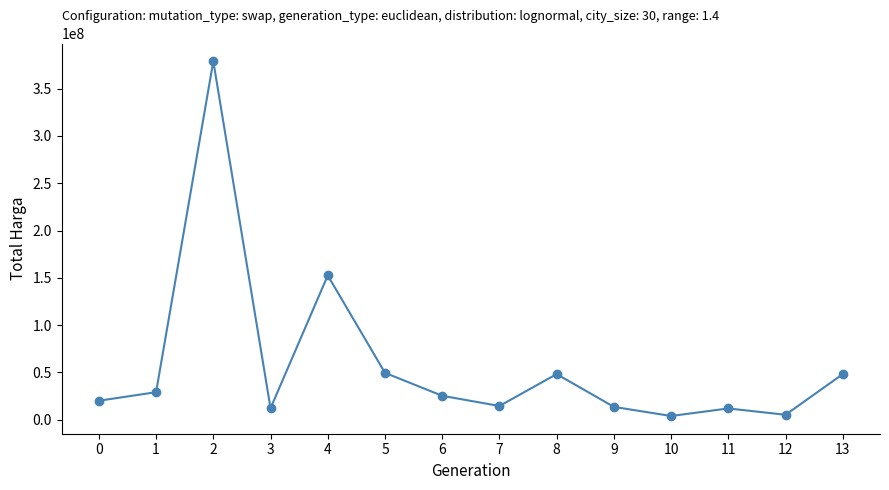

True or false: there are more than 0 points higher than both neighbors.

True